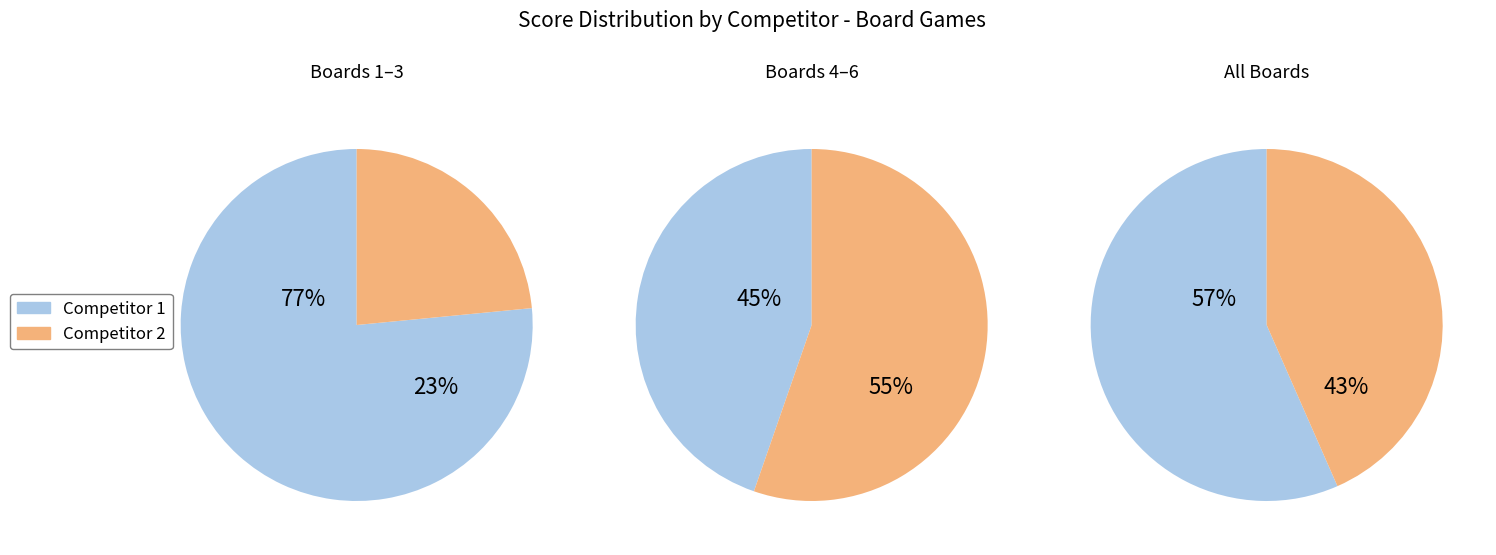

Which slice is the smallest?

2